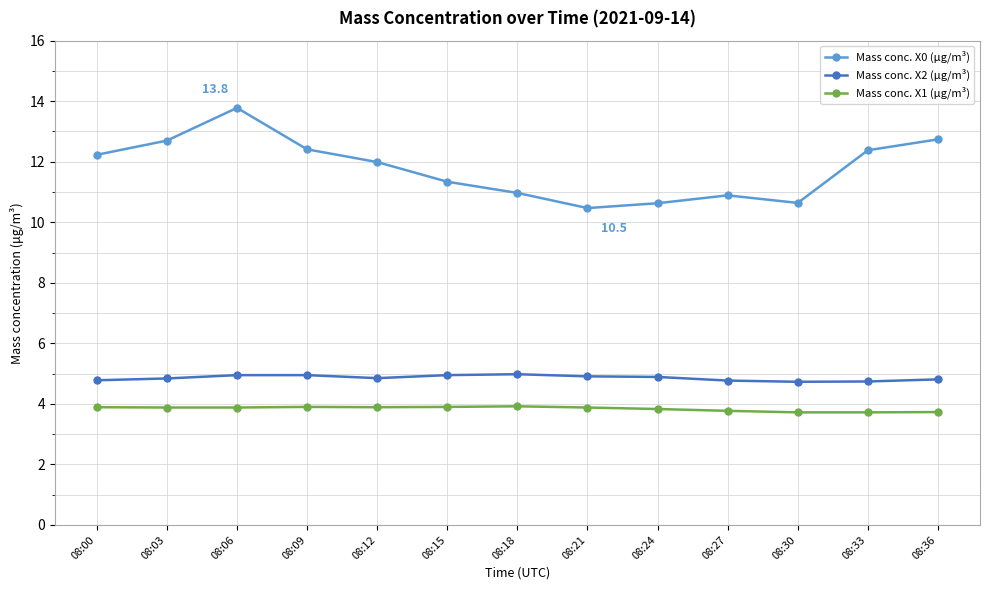

True or false: Mass conc. X0 (μg/m³) has a value of 12.0 at 08:12.

True